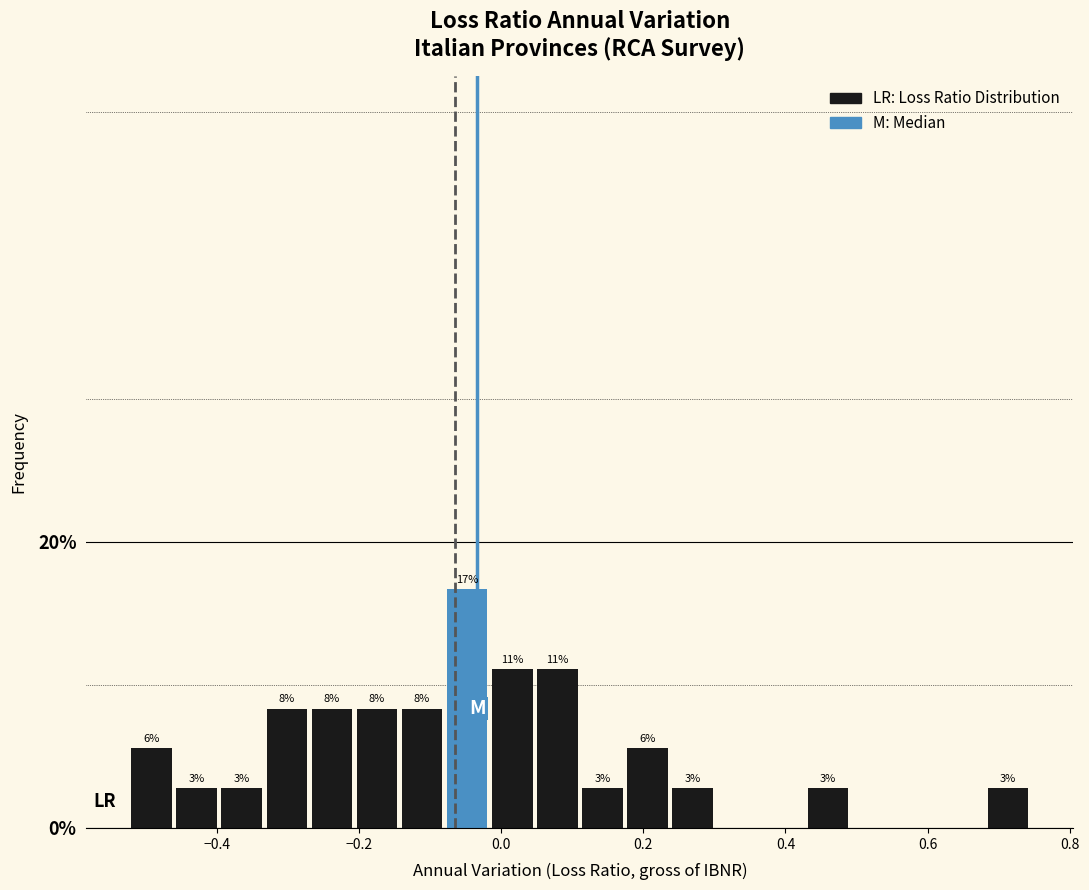

Read against the x-axis, roughly where is the centre of the tallest bar?

-0.04